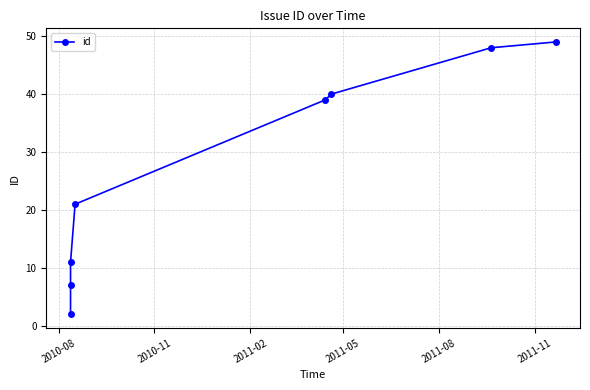

Reading right to left, extract all data points from this chart.

49	48	40	39	21	11	7	2